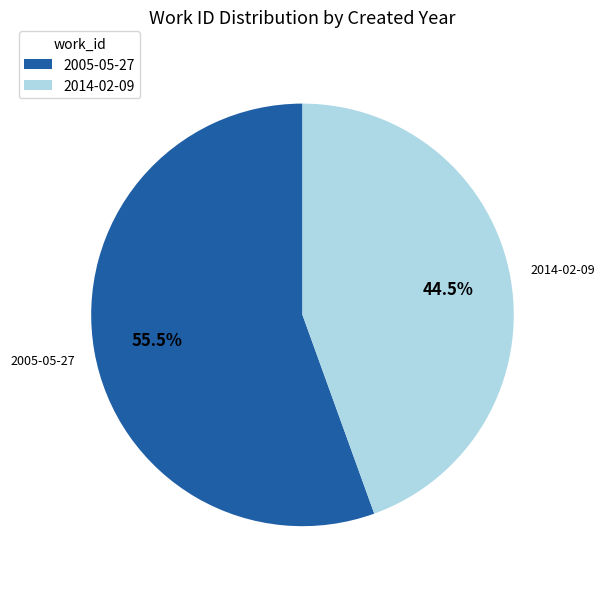

Which slice is the smallest?

2014-02-09